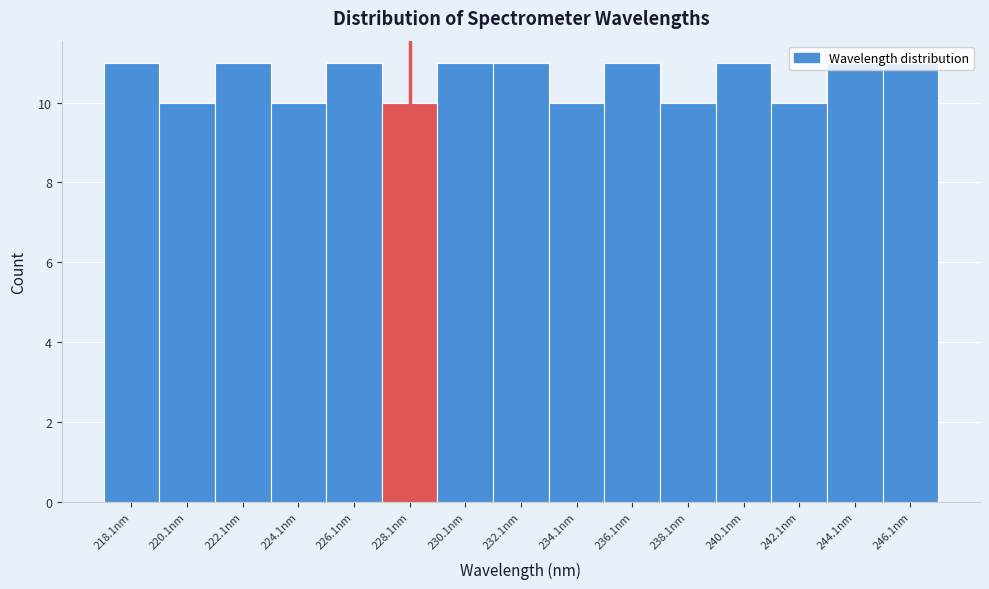

The chart shows a value of 17 at 236.1nm. True or false?

False